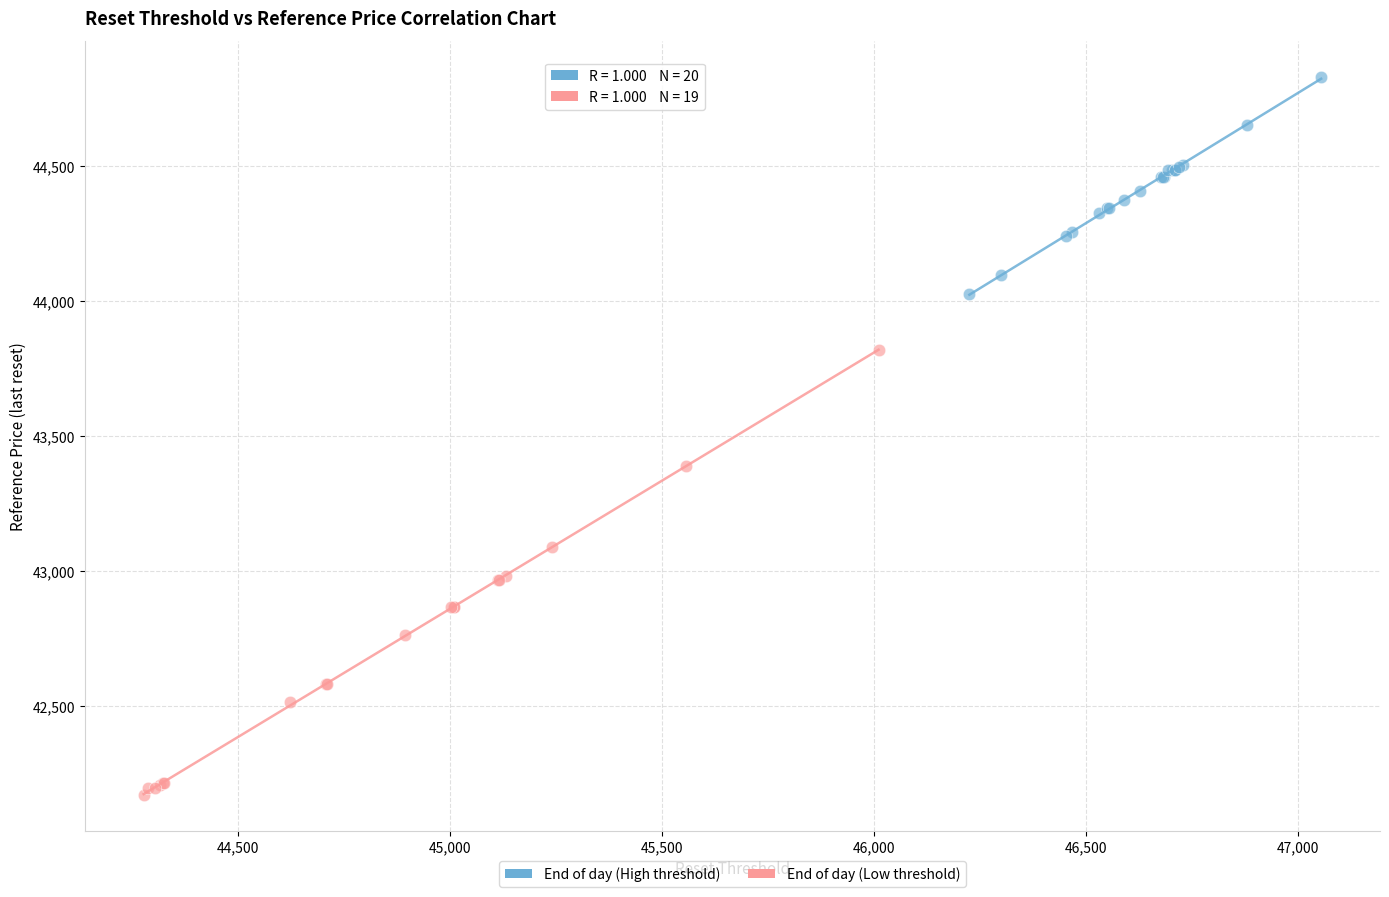

Which series reaches the minimum Y coordinate?

End of day (Low threshold)